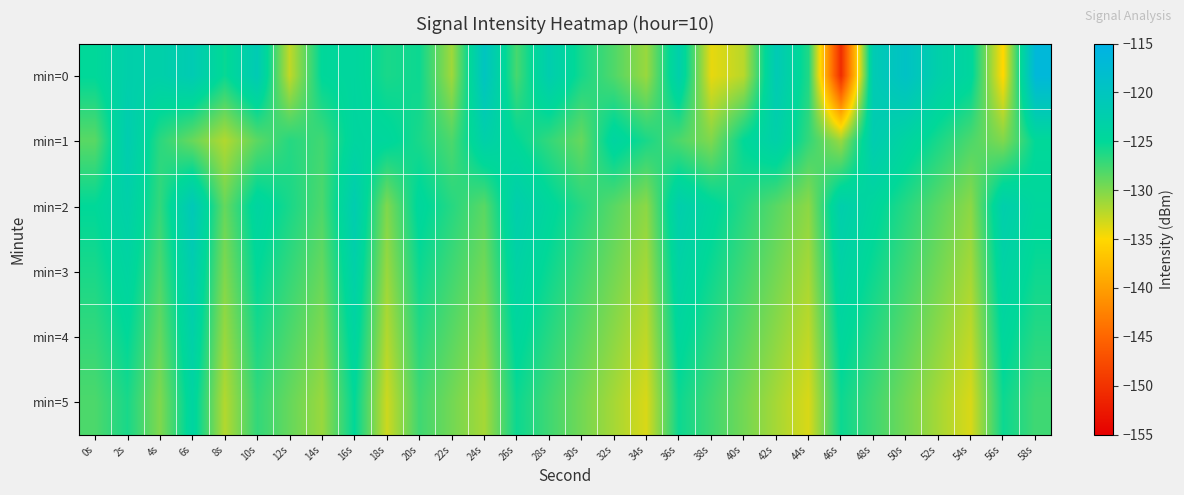

List the series in order of their peak value, lowest first.

min=5, min=4, min=1, min=3, min=2, min=0